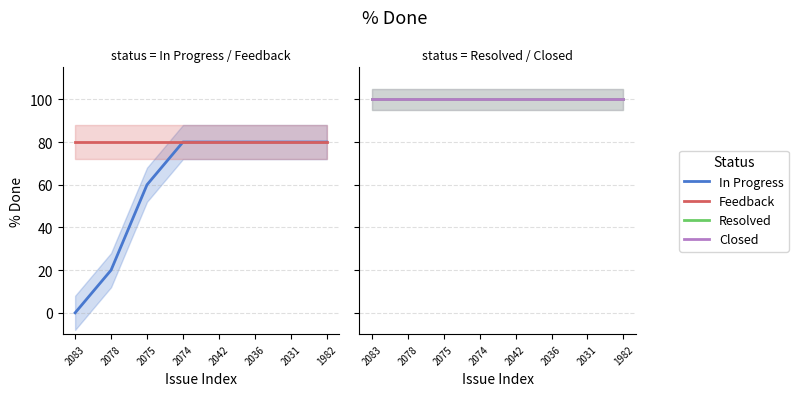

What is the greatest value displayed?

100